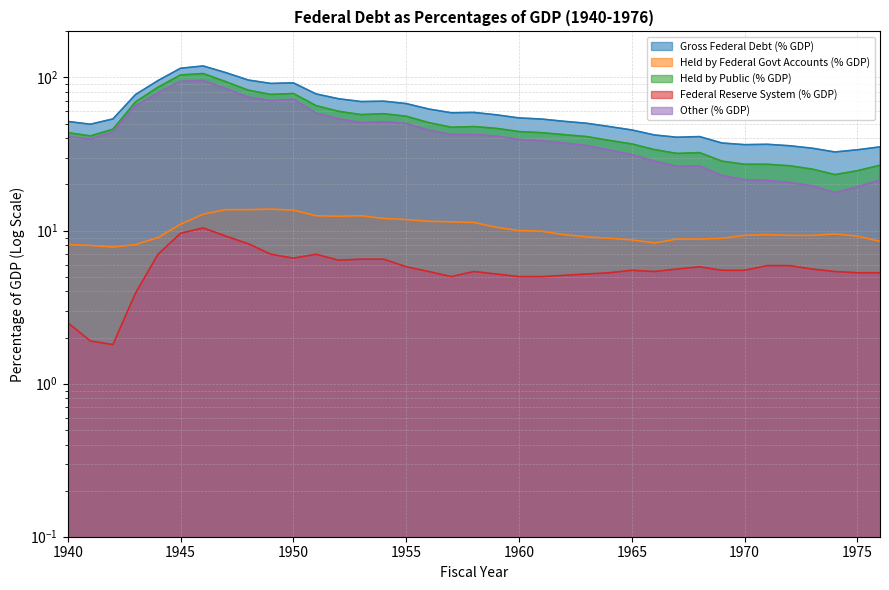

True or false: Held by Public (% GDP) and Held by Federal Govt Accounts (% GDP) cross at least once.

False